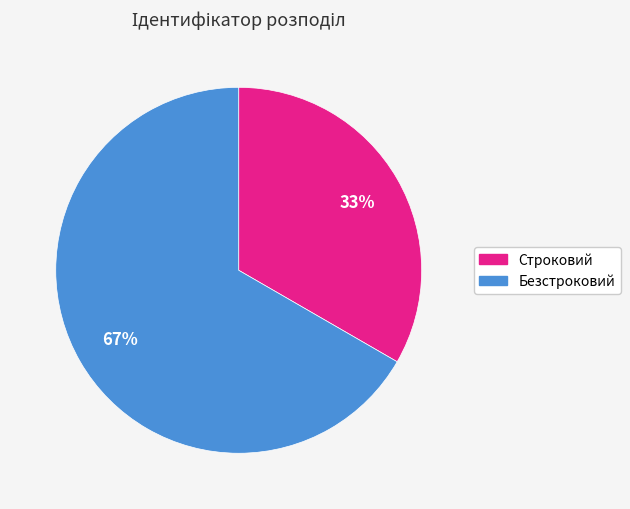

Rank the categories by value from lowest to highest.

Строковий, Безстроковий